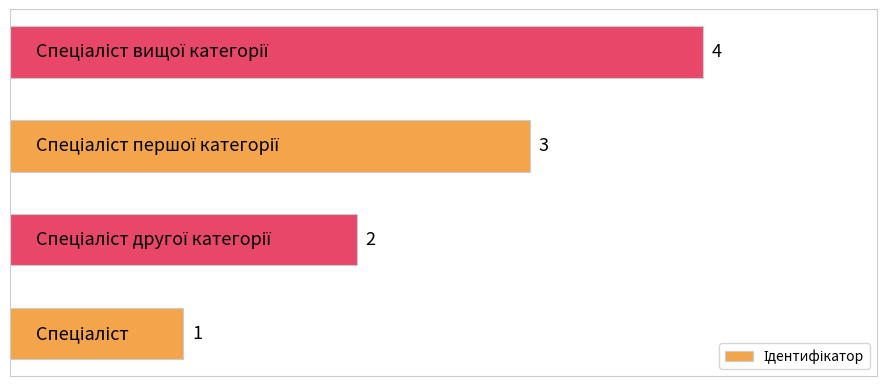

How many values are between 2 and 4?

3